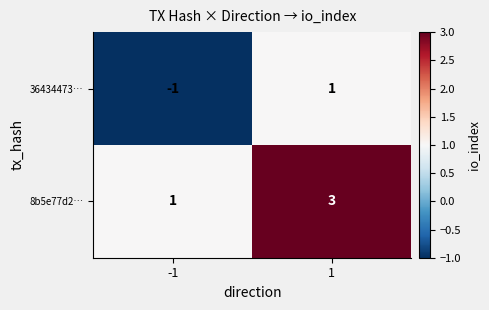

Which series has the largest total across all categories?

8b5e77d2…